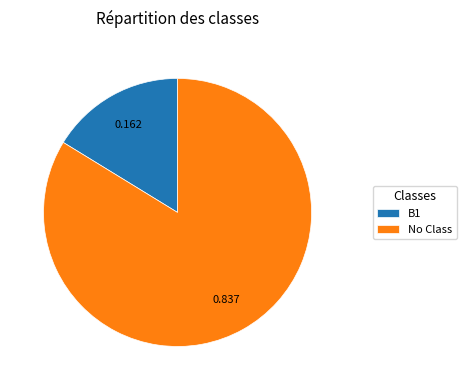

Is there any slice that represents more than half of the pie?

Yes